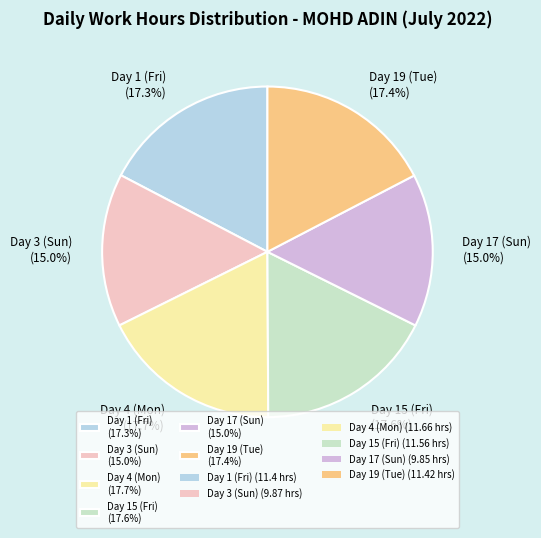

Does Day 19 (Tue) represent more than half of the total?

No